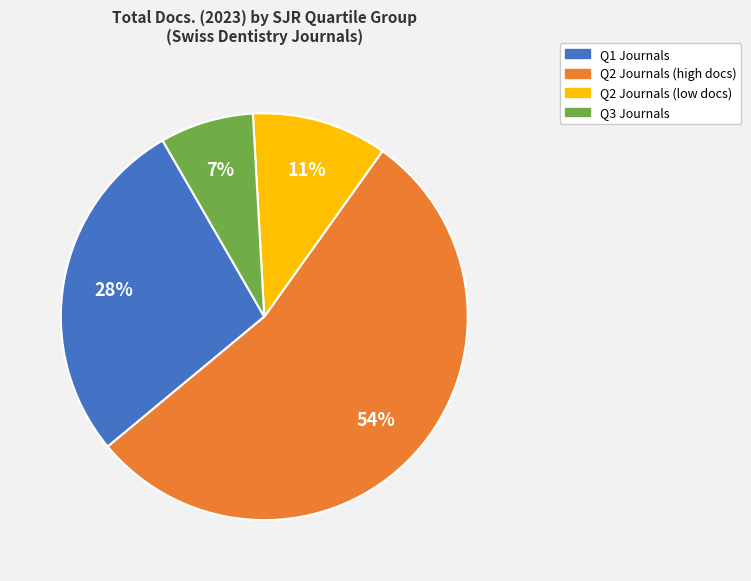

Does any single category account for the majority?

Yes